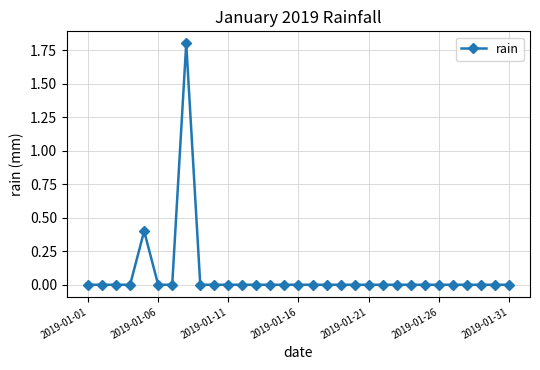

True or false: the data has more than 0 interior local peaks.

True